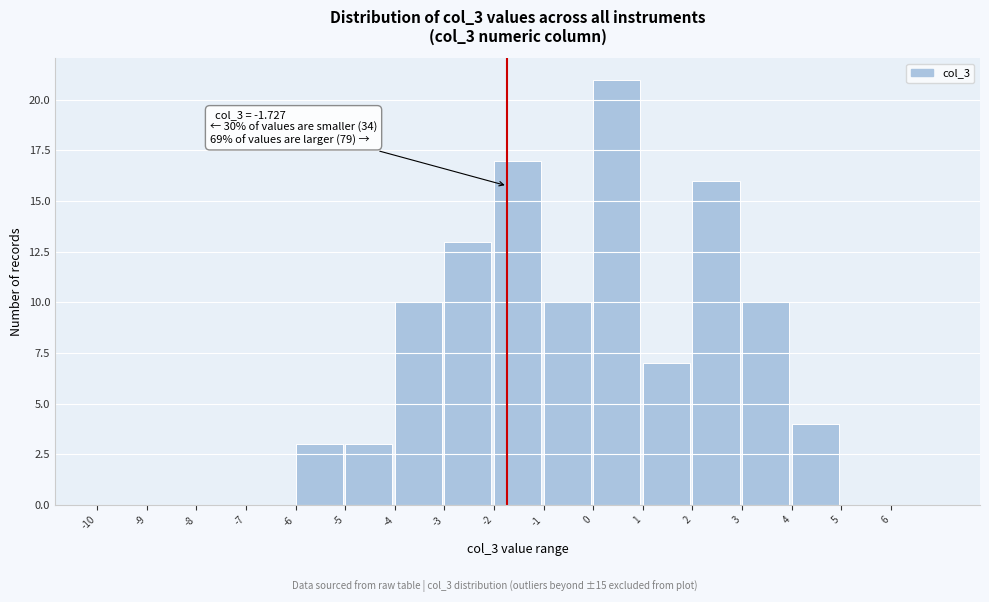

Over which range of the x-axis is the bar tallest?

0 to 1